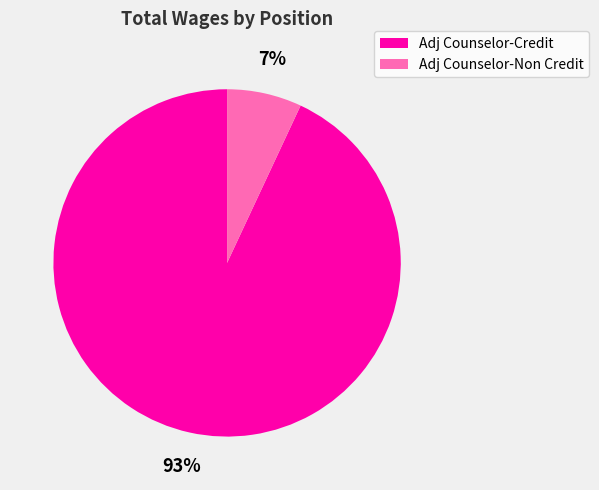

Does Adj Counselor-Credit represent more than half of the total?

Yes